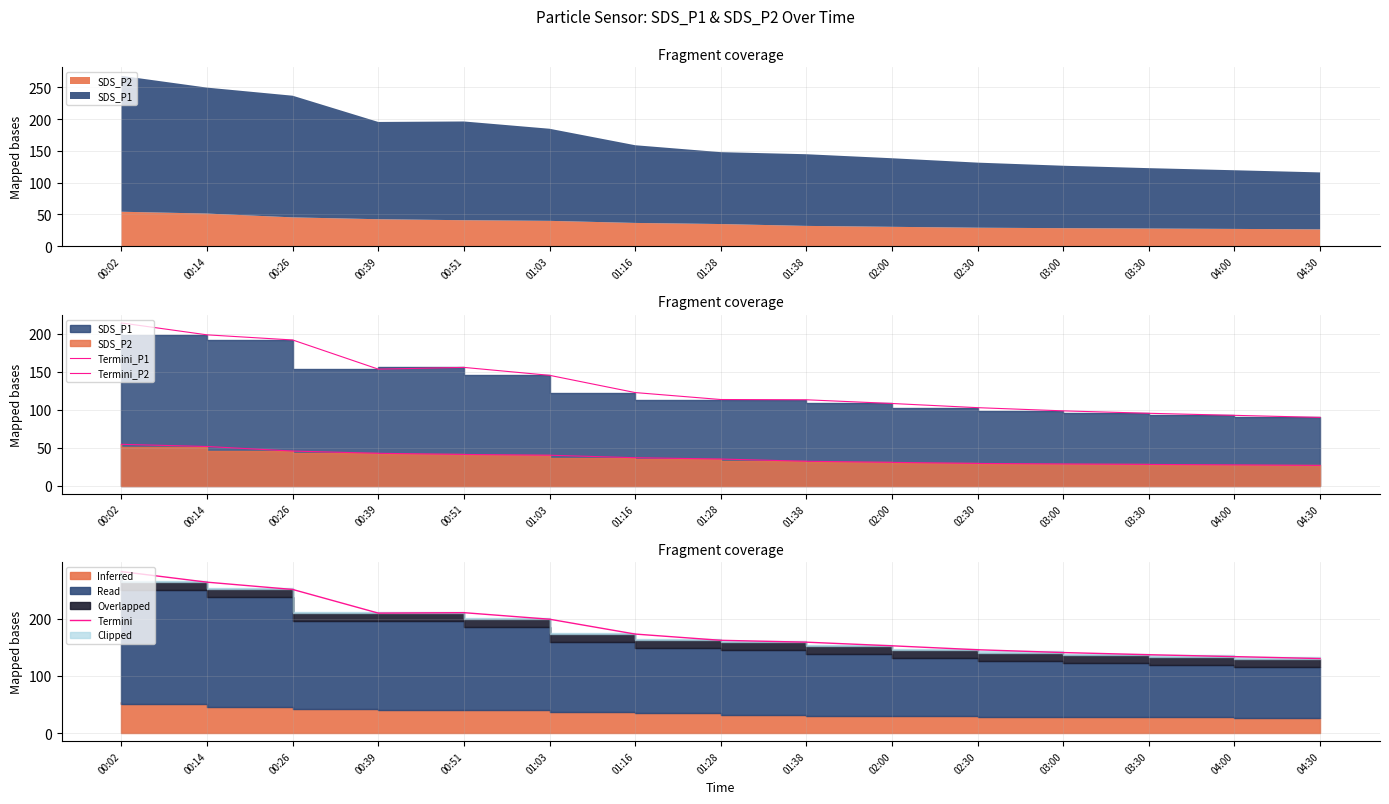

True or false: Termini_P2 and Termini_P1 cross at least once.

False